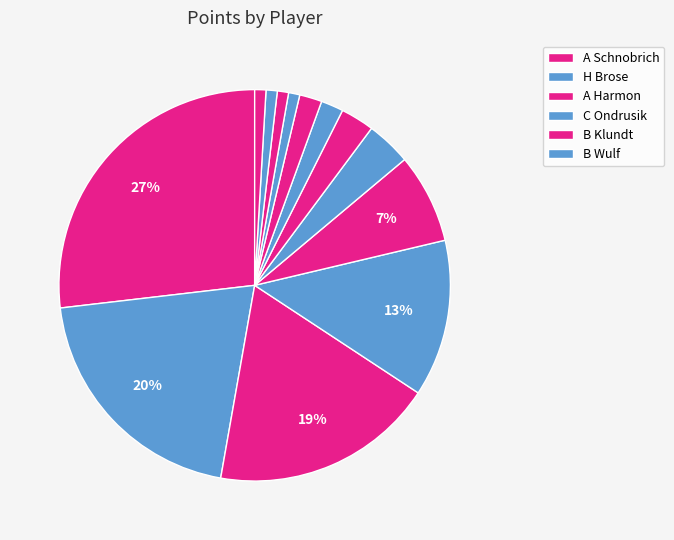

How many slices are in this pie chart?

13